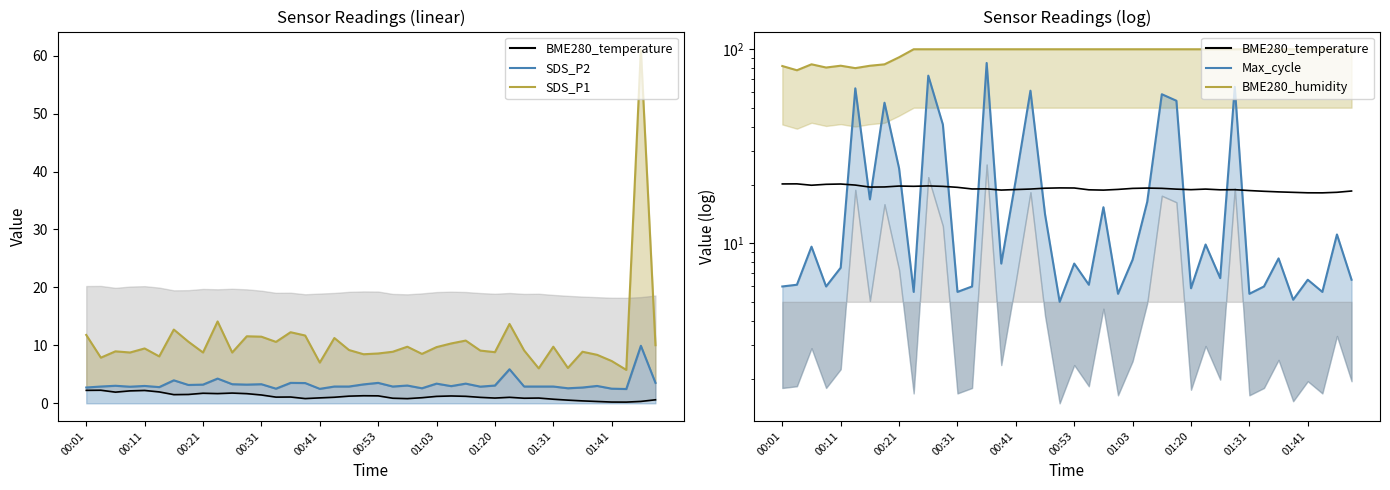

Is it true that SDS_P2_line equals 4.0 at 00:11?

False